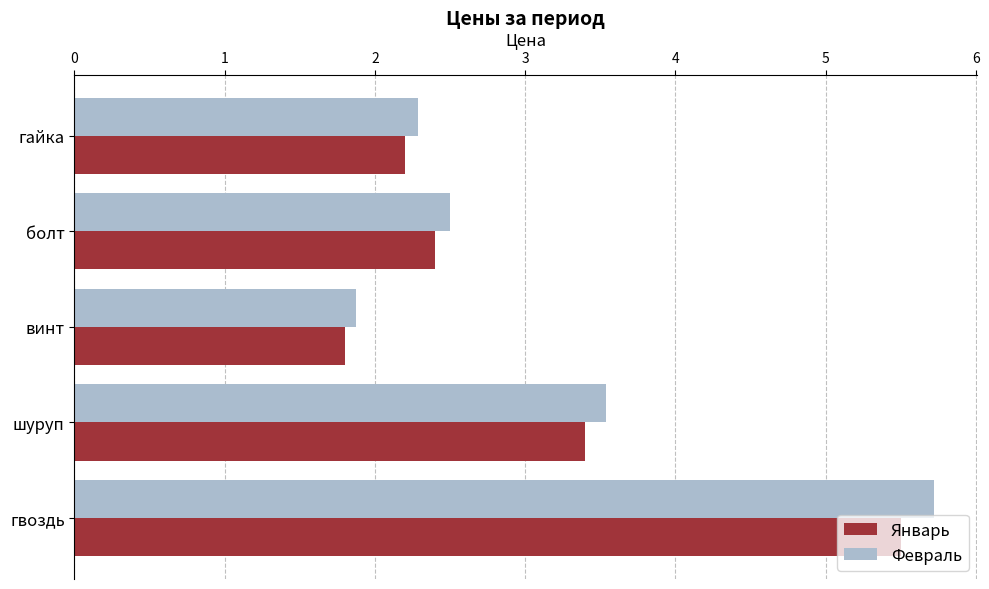

How many data points in Январь are less than 2?

1